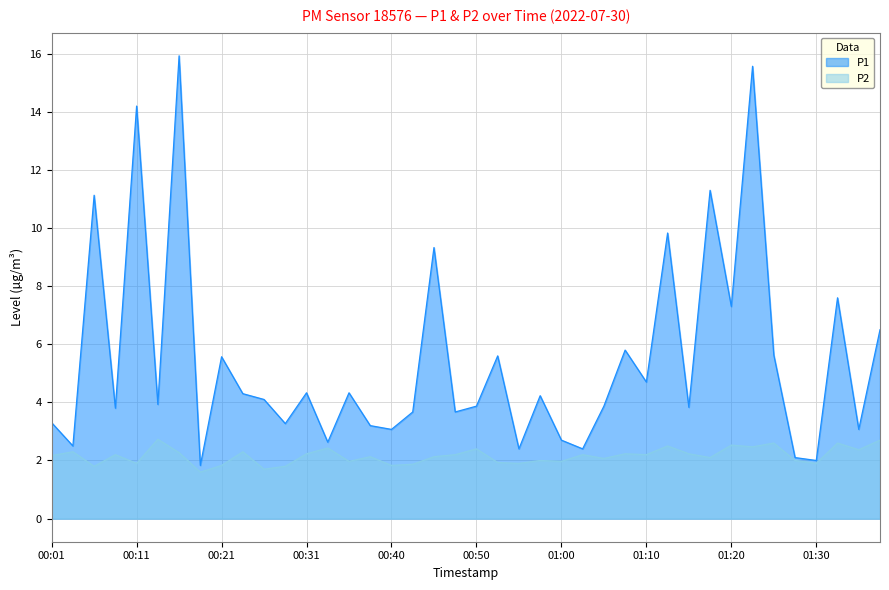

True or false: P2 has more than 2 points higher than both neighbors.

True